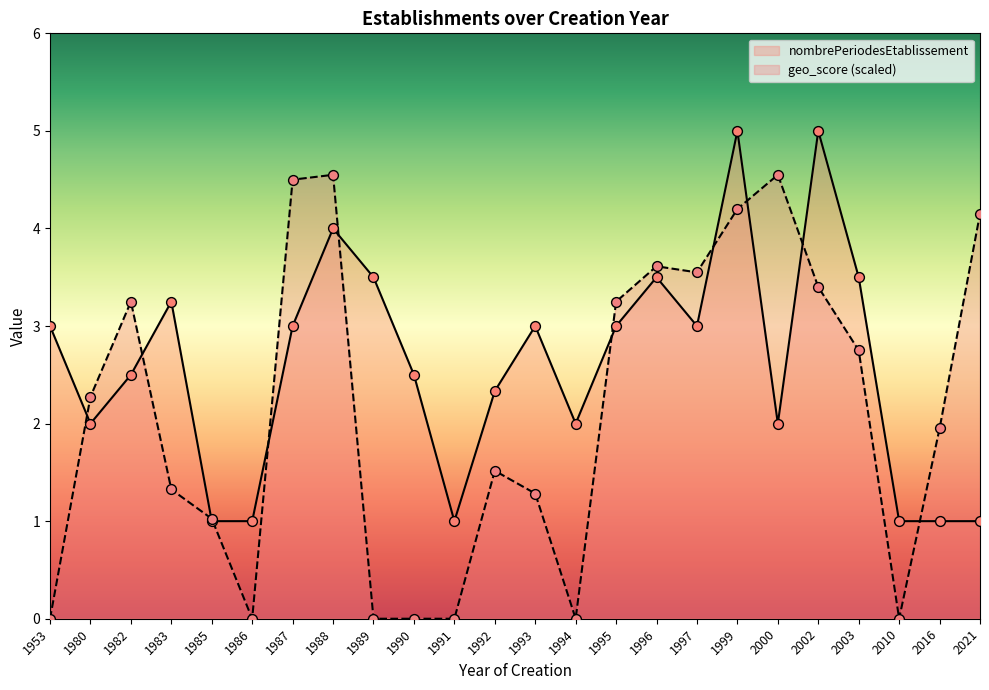

What is the total value across all series at 1996?

7.1